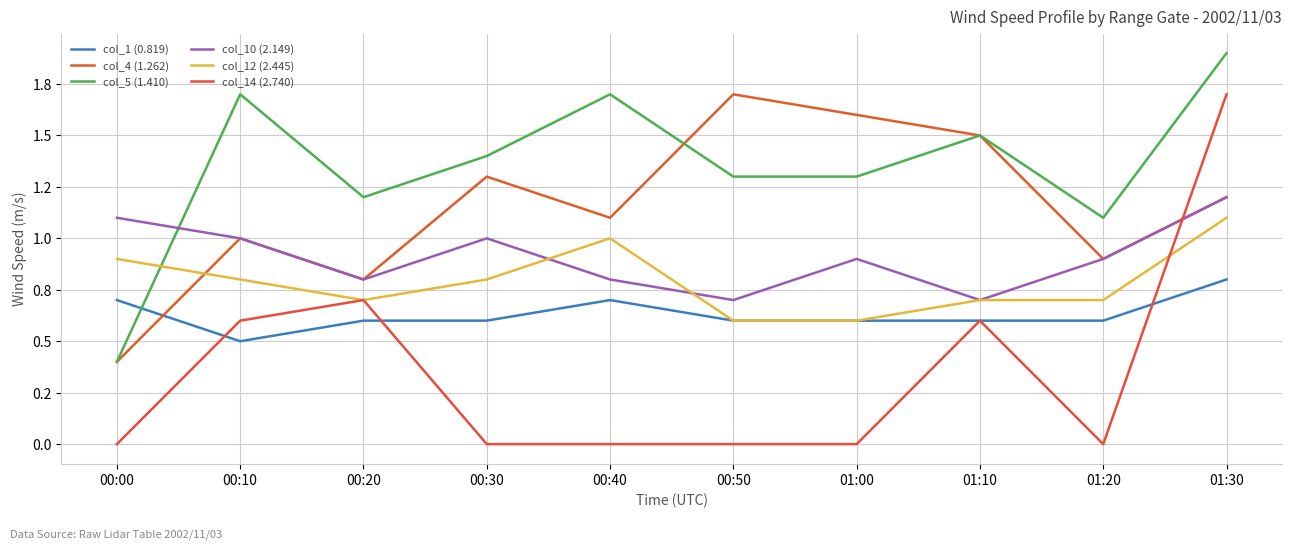

What are all the series names shown in the legend?

col_1 (0.819), col_4 (1.262), col_5 (1.410), col_10 (2.149), col_12 (2.445), col_14 (2.740)